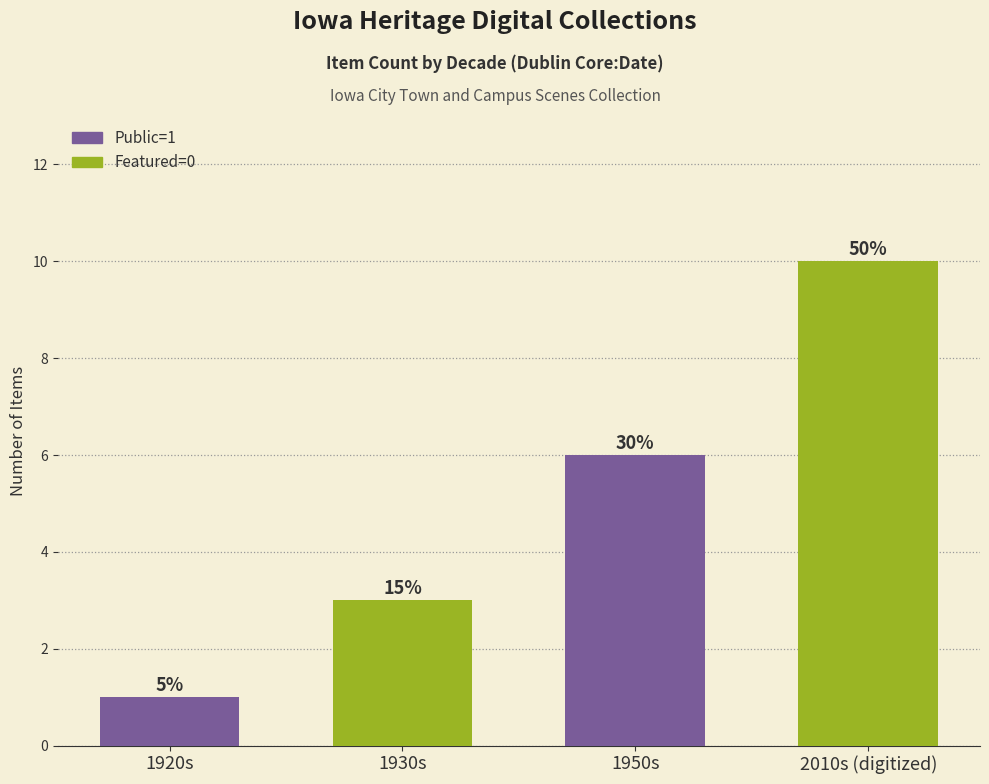

What position from the right is 1930s?

3